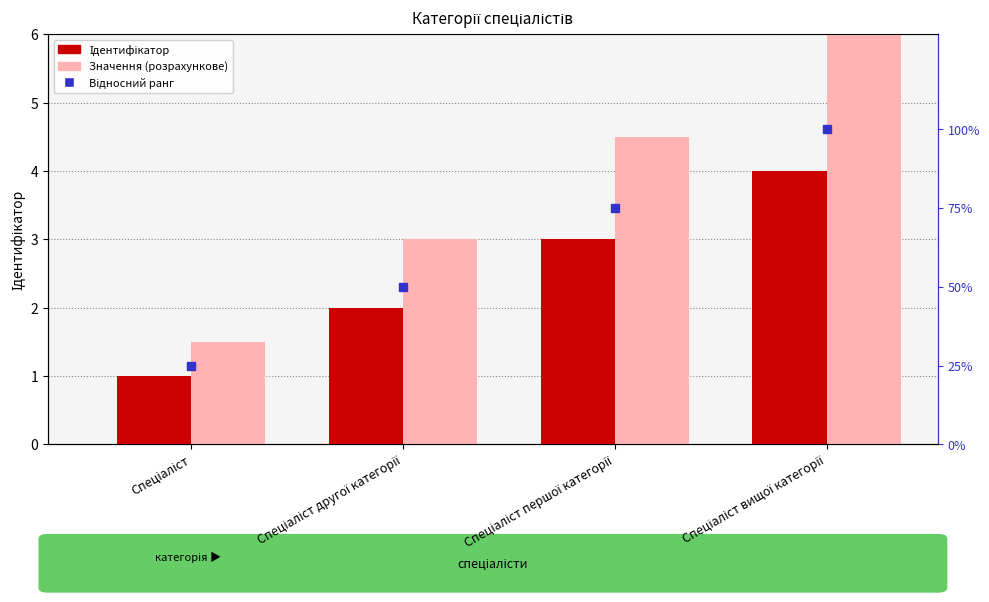

Is the value of Значення (розрахункове) at Спеціаліст першої категорії greater than the value of Ідентифікатор at Спеціаліст другої категорії?

Yes